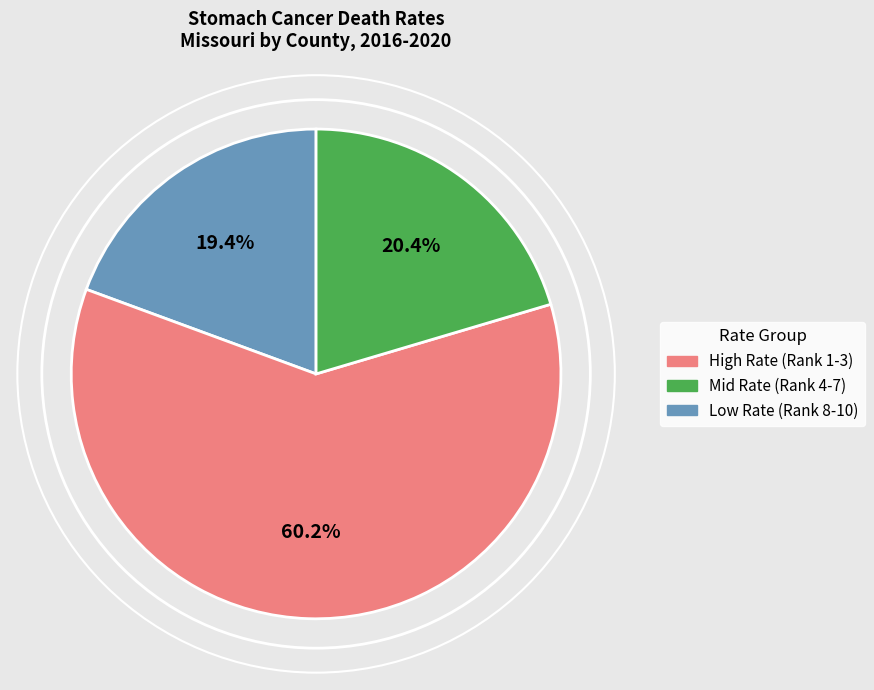

How many slices are in this pie chart?

3